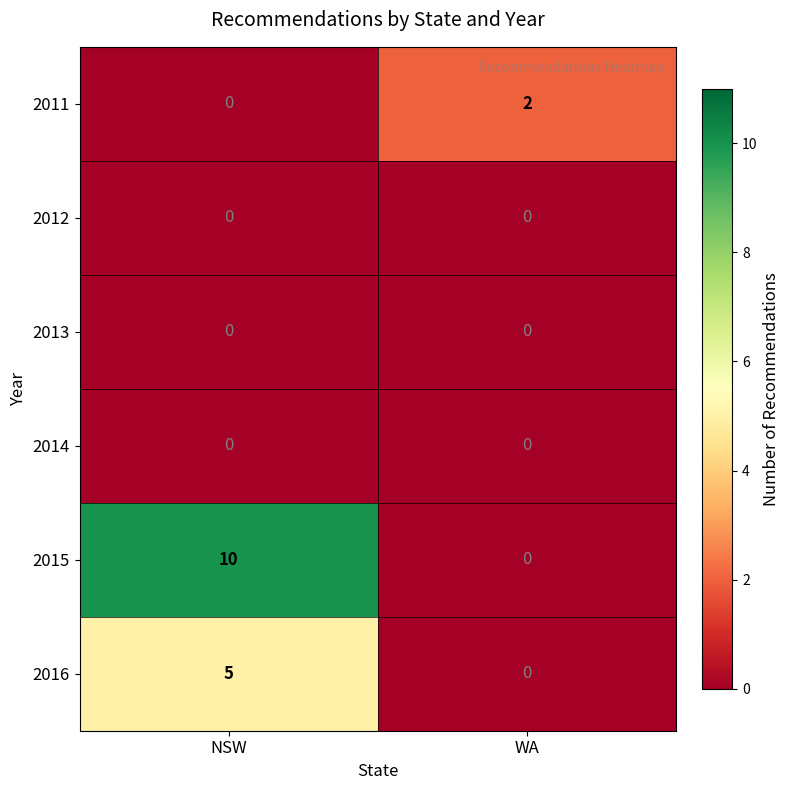

Which series changed the most between NSW and WA?

2015